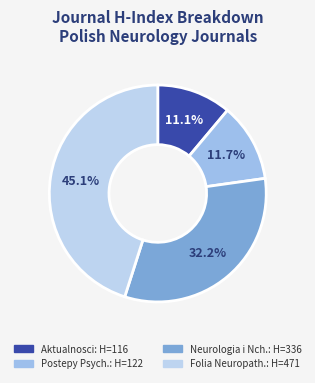

To the nearest percent, what is the average slice percentage?

25%